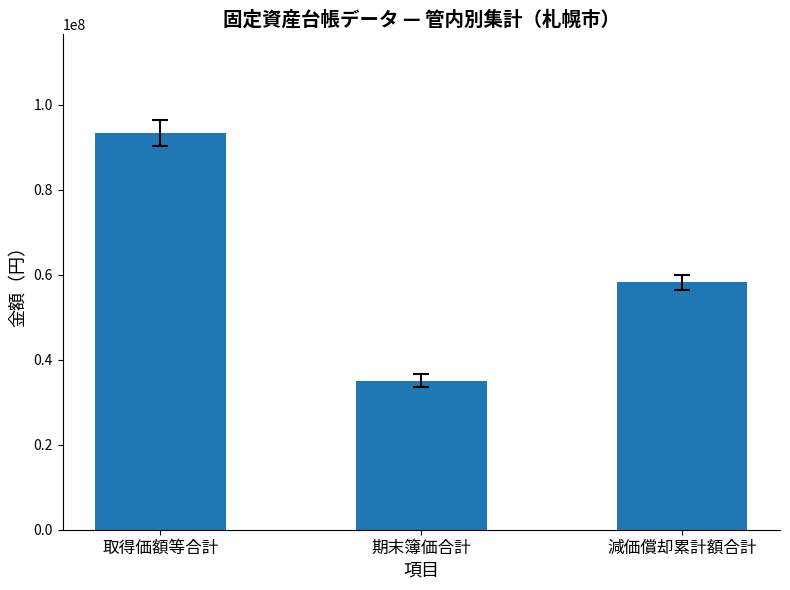

What is the maximum value shown in the chart?

93300643